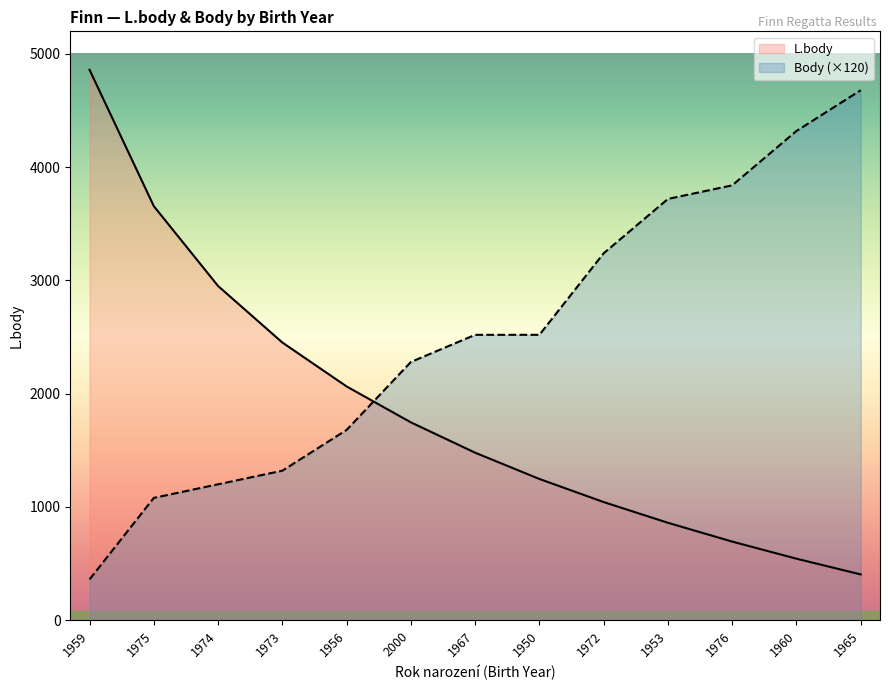

Which category has the highest value across all series?

1959